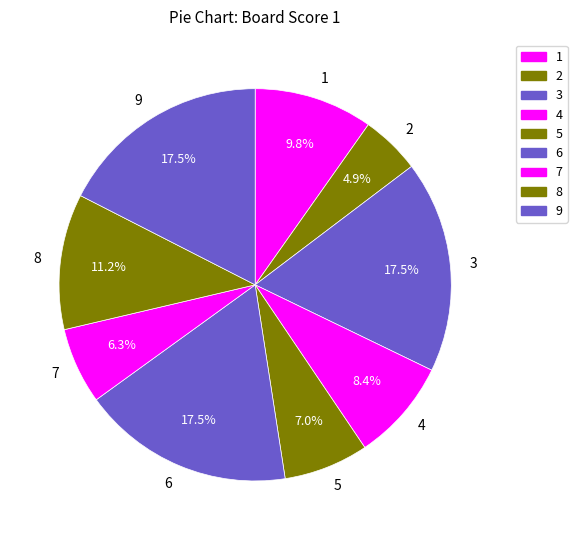

To the nearest percent, what percentage of the pie is 7?

6%